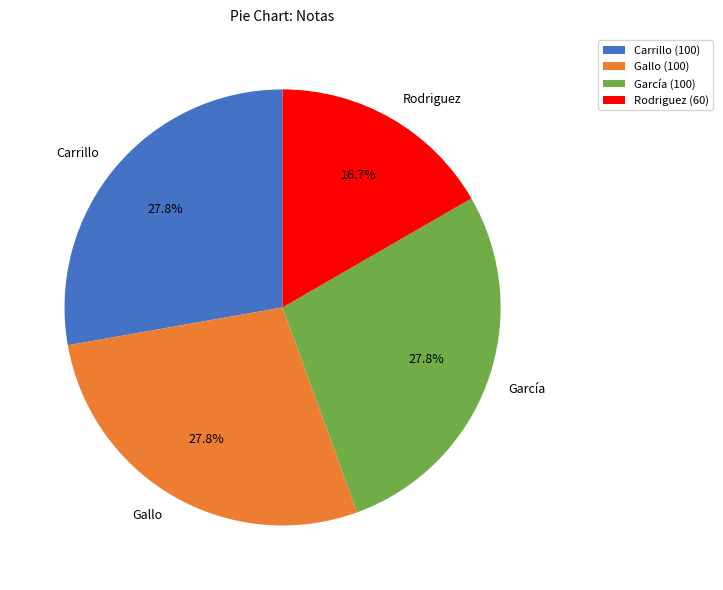

Approximately how many times larger is the value at García compared to Carrillo?

1.0